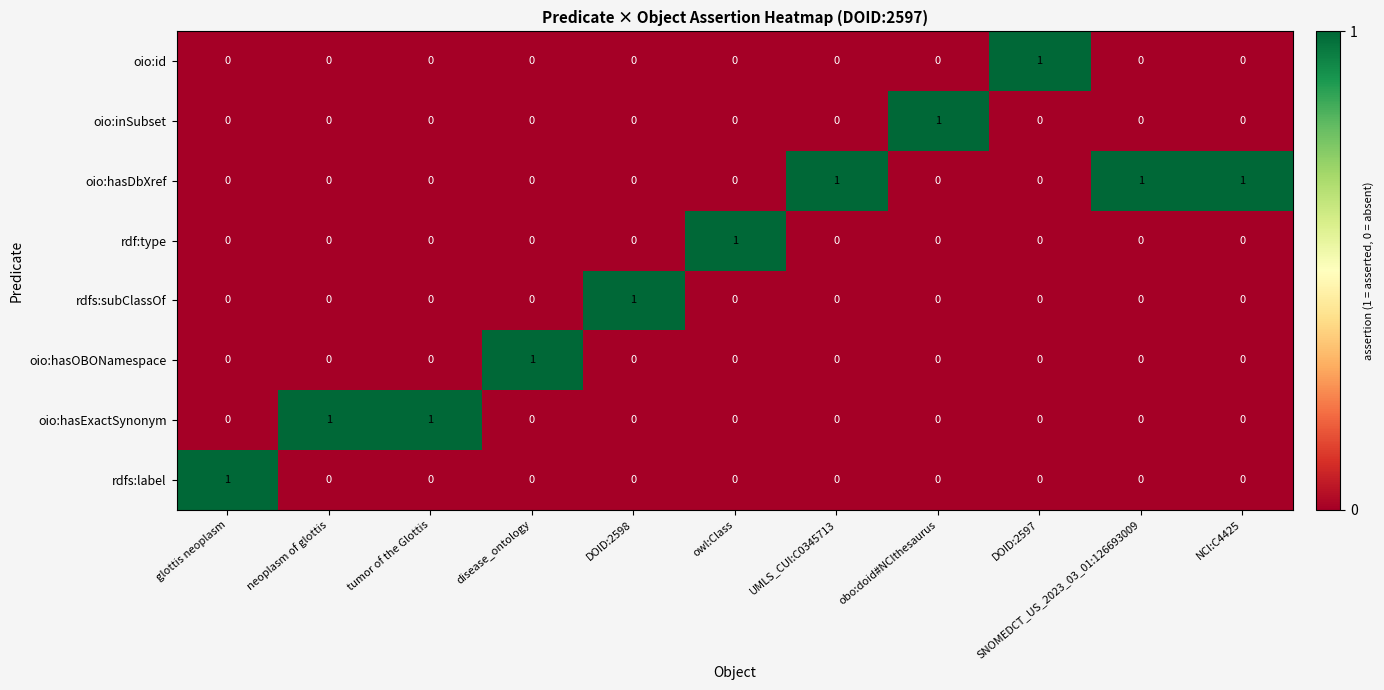

Which series has the largest total across all categories?

oio:hasDbXref